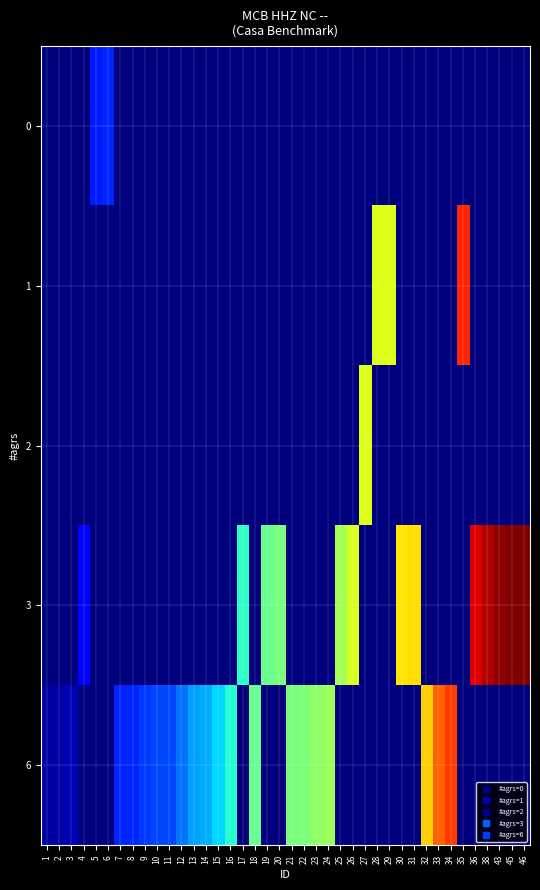

At which category is the sum across all series the highest?

46